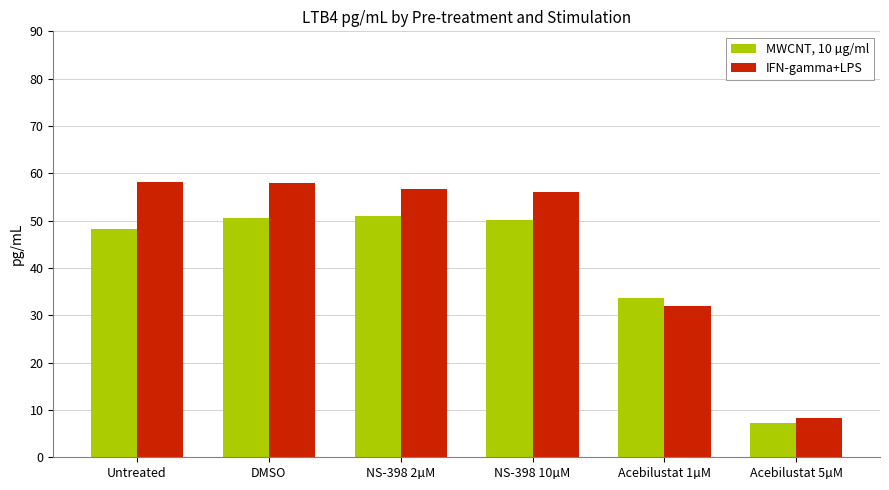

What is the label of the 2nd bar from the left?

DMSO